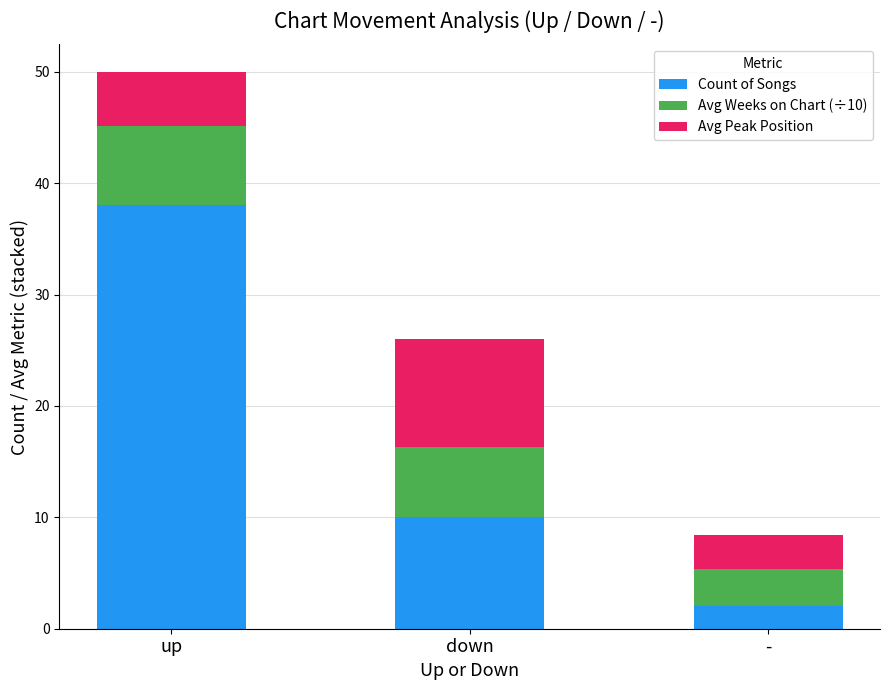

What is the total value across all series at up?

50.0